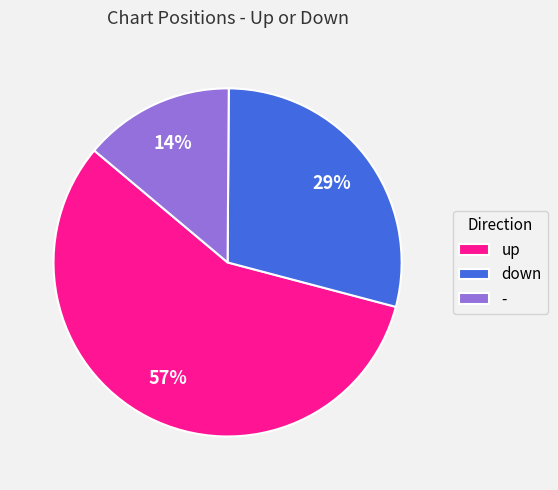

What percentage is the up slice, to the nearest percent?

57%